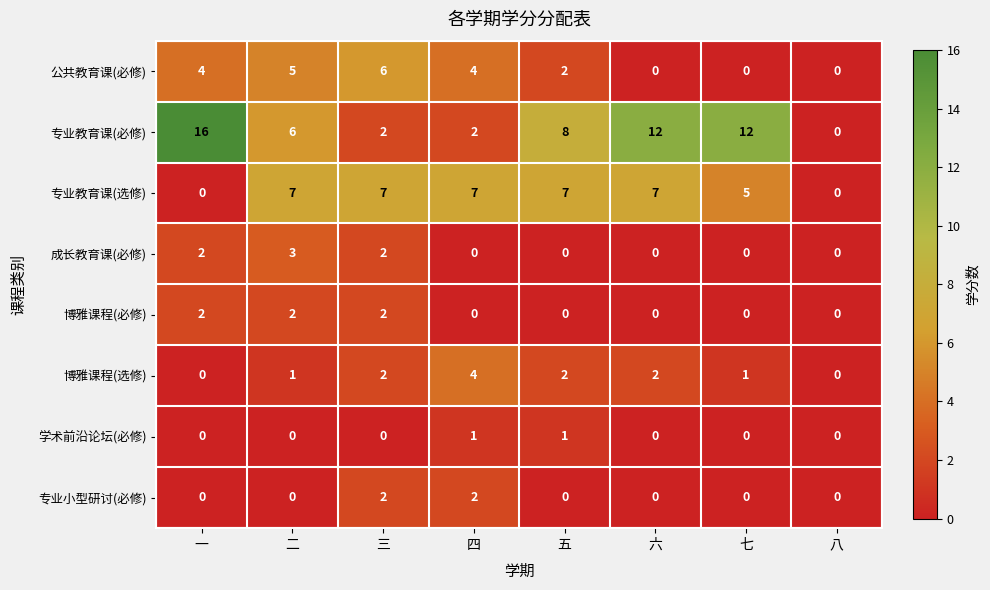

How many data points does each series have?

8